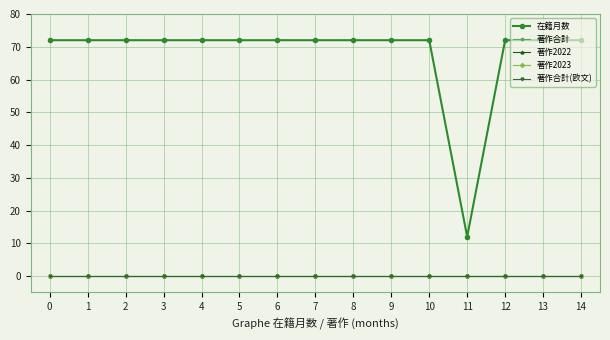

Does the chart have visible grid lines?

Yes